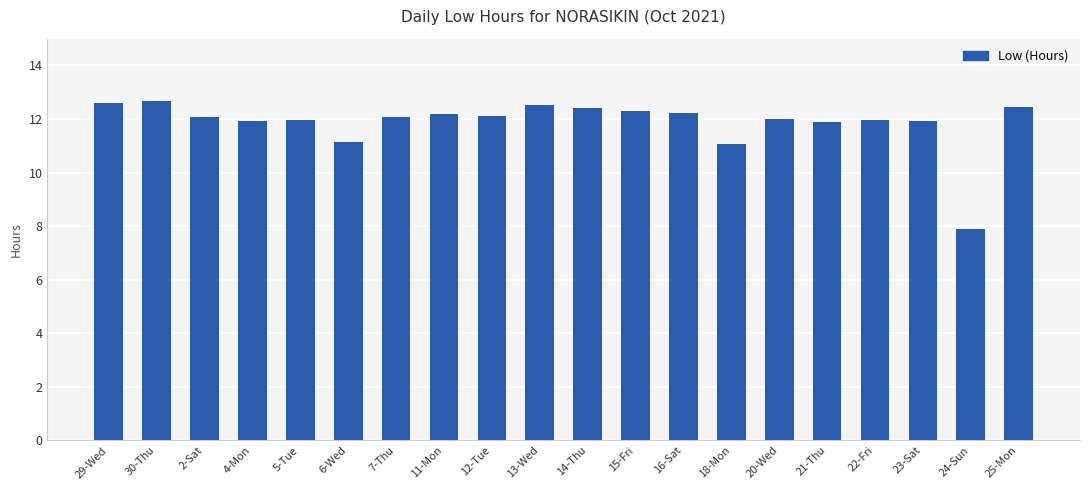

Is it true that the value at 2-Sat is 21.1?

False